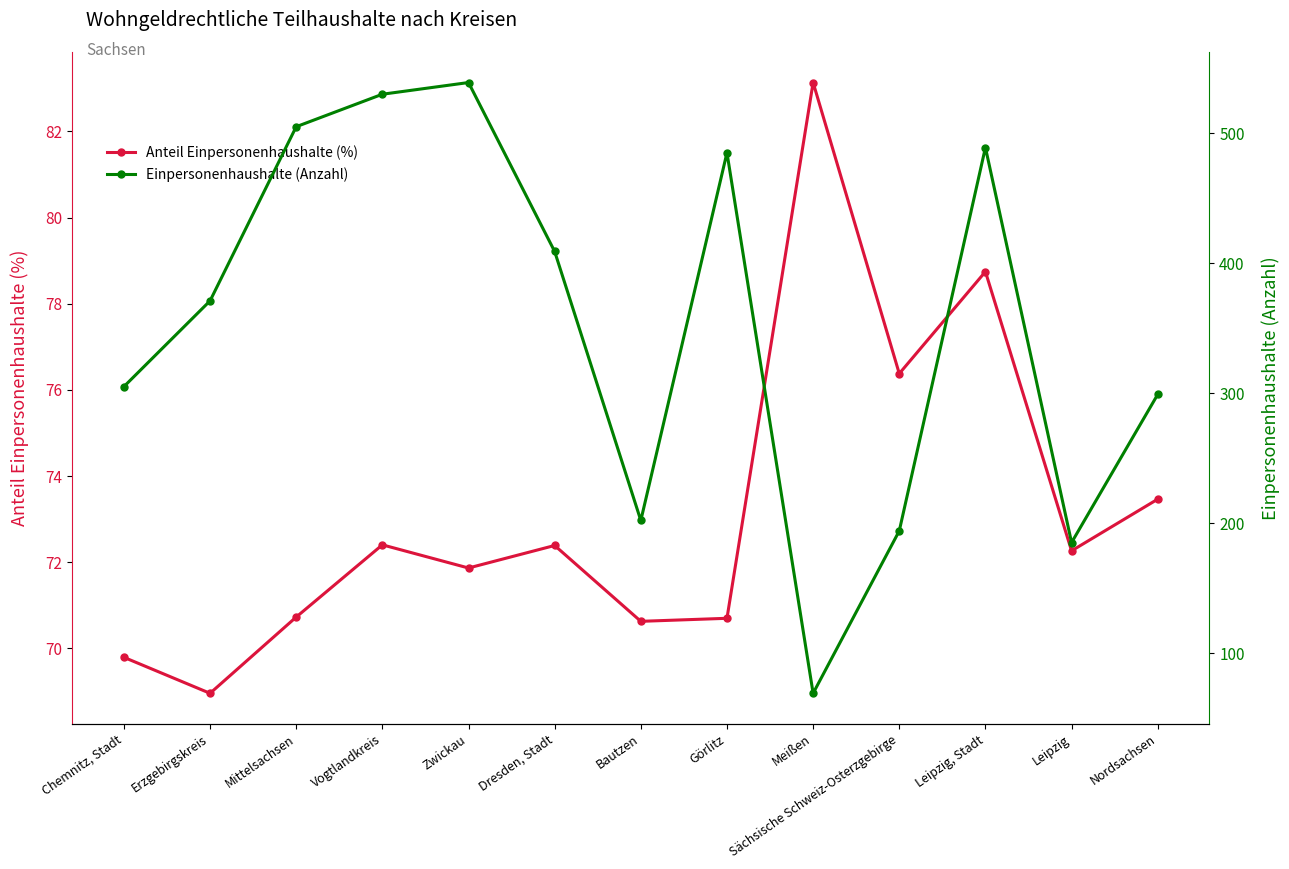

What is the difference between the Anteil Einpersonenhaushalte (%) values at Sächsische Schweiz-Osterzgebirge and Görlitz?

5.7